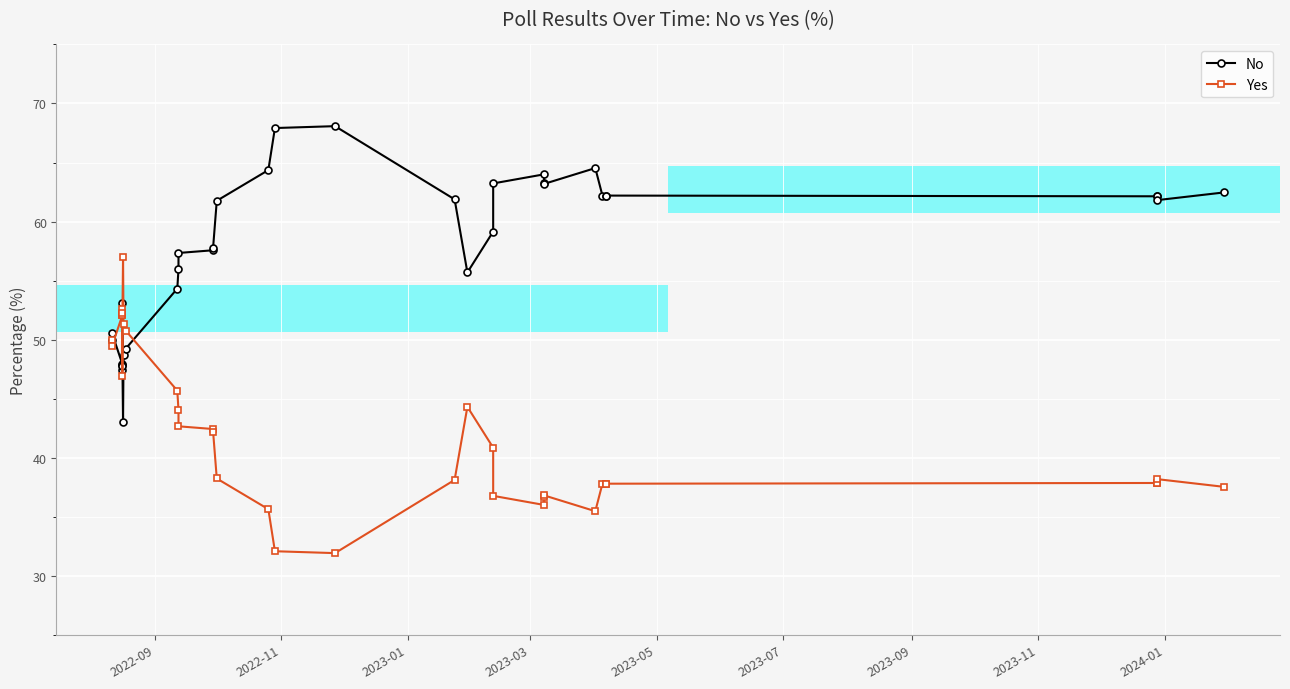

Which series has the largest total across all categories?

No